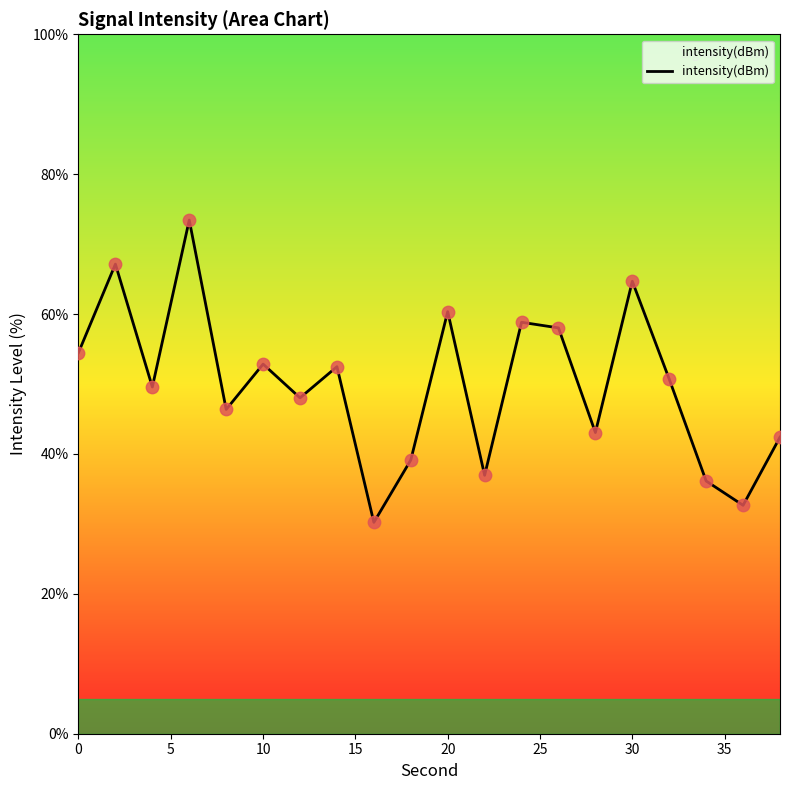

What is the smallest value displayed?

30.2